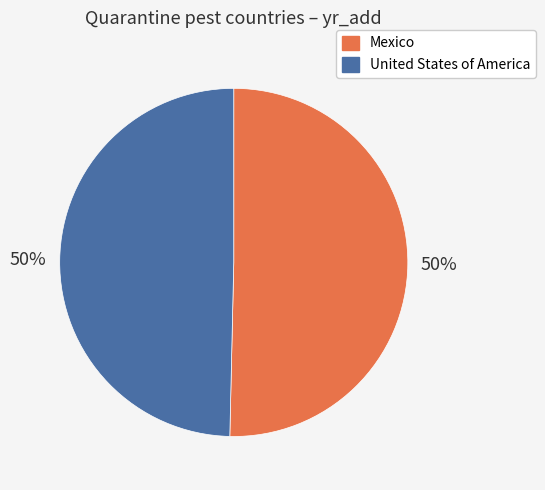

True or false: United States of America accounts for 61% of the total.

False